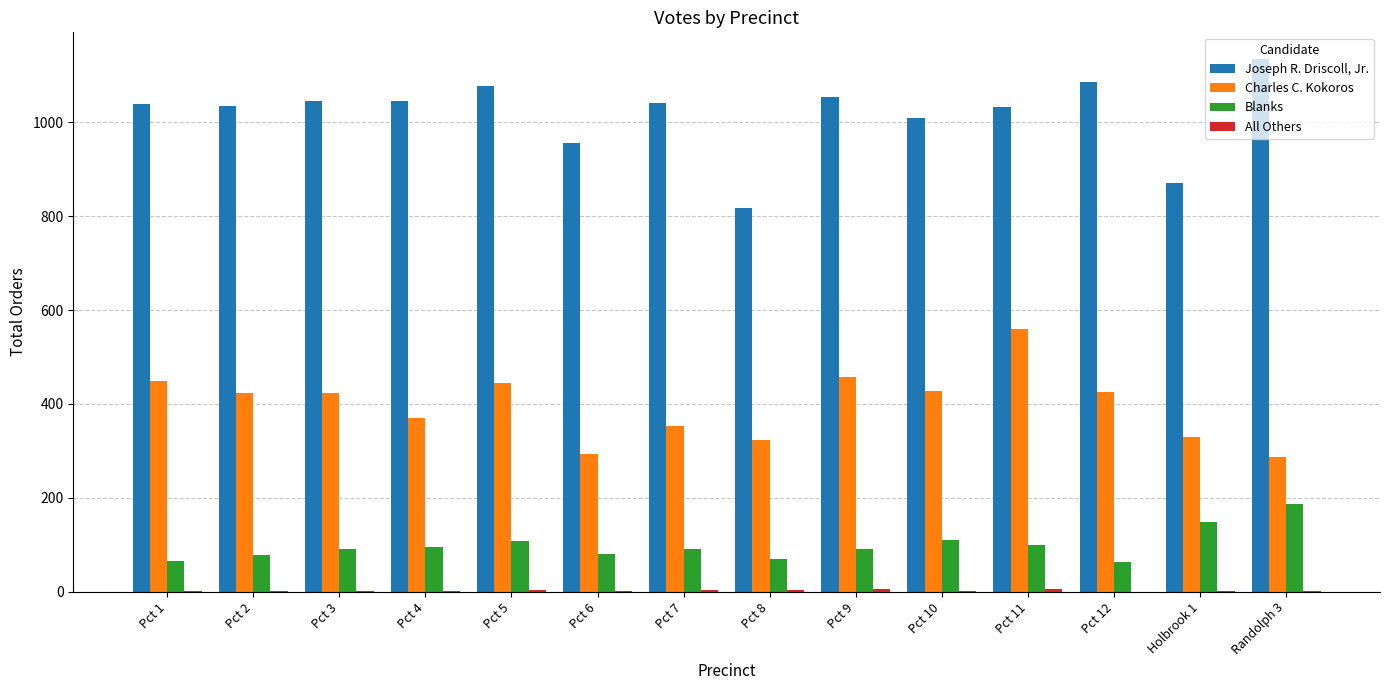

What is the average value of the Joseph R. Driscoll, Jr. series?

1017